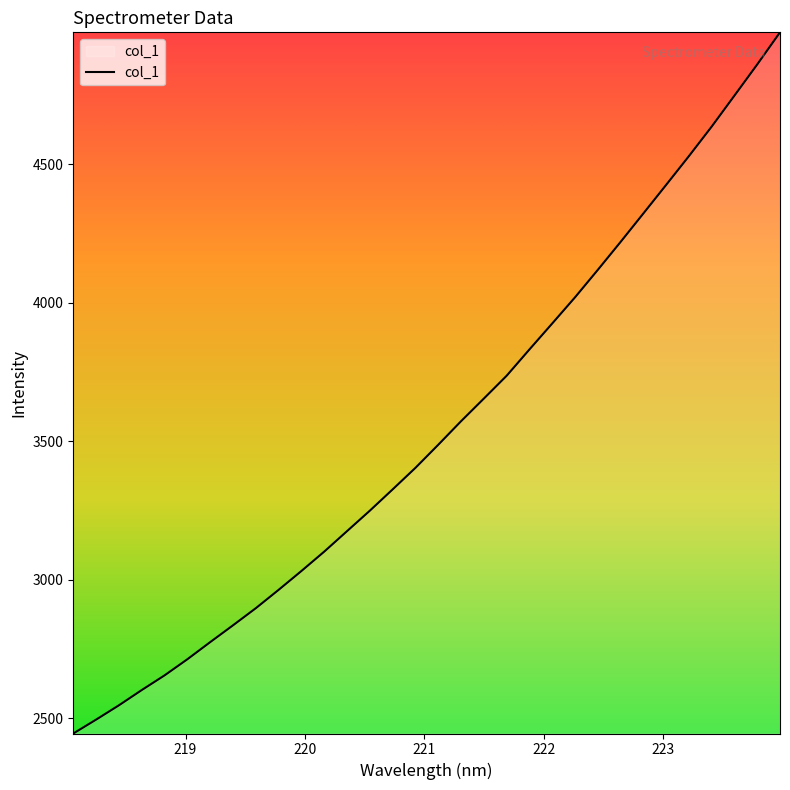

What is the smallest value displayed?

2445.2